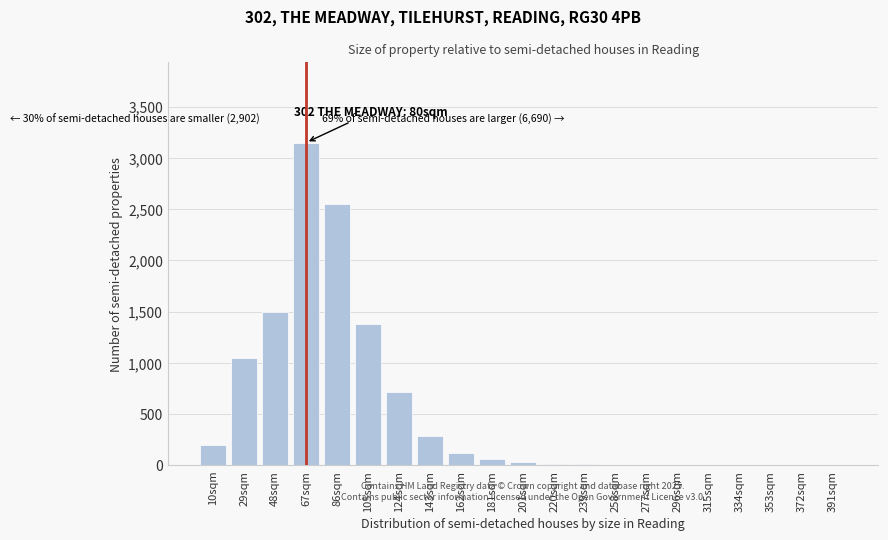

Is it true that the value at 48sqm is 953?

False